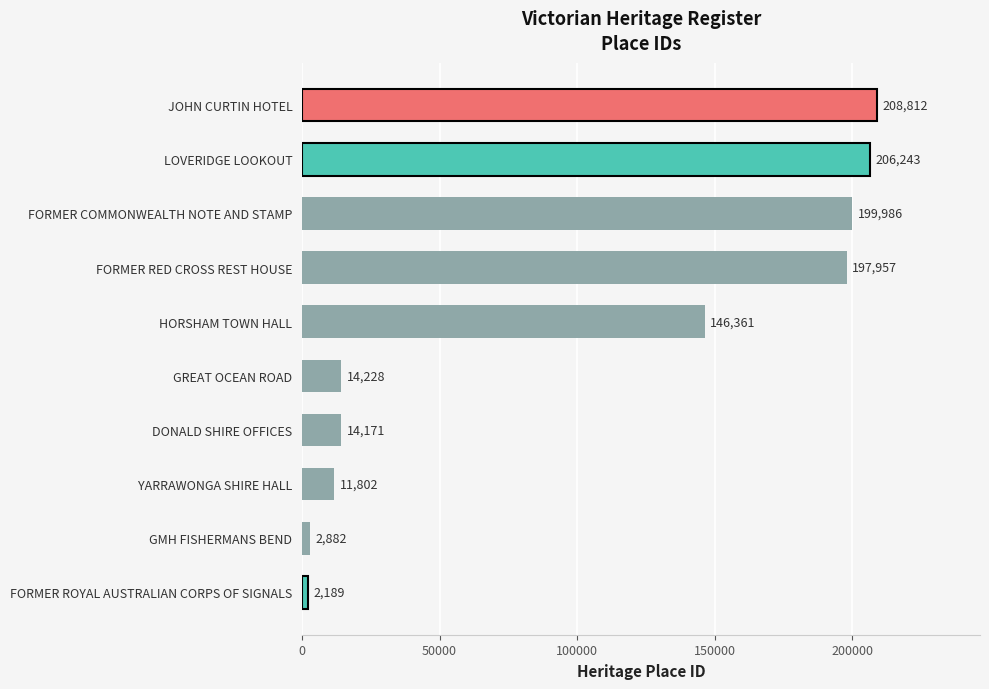

Does the chart contain stacked bars?

No